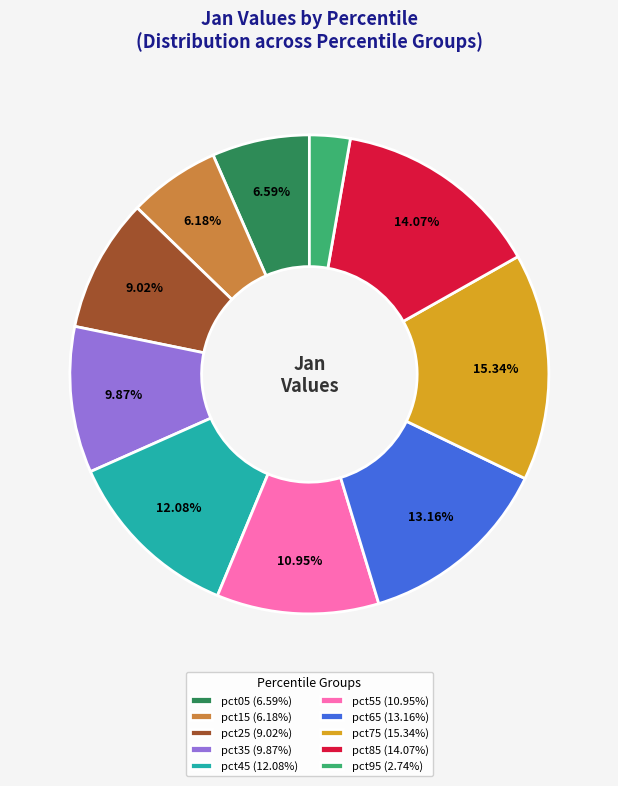

Is there a majority slice in this chart?

No